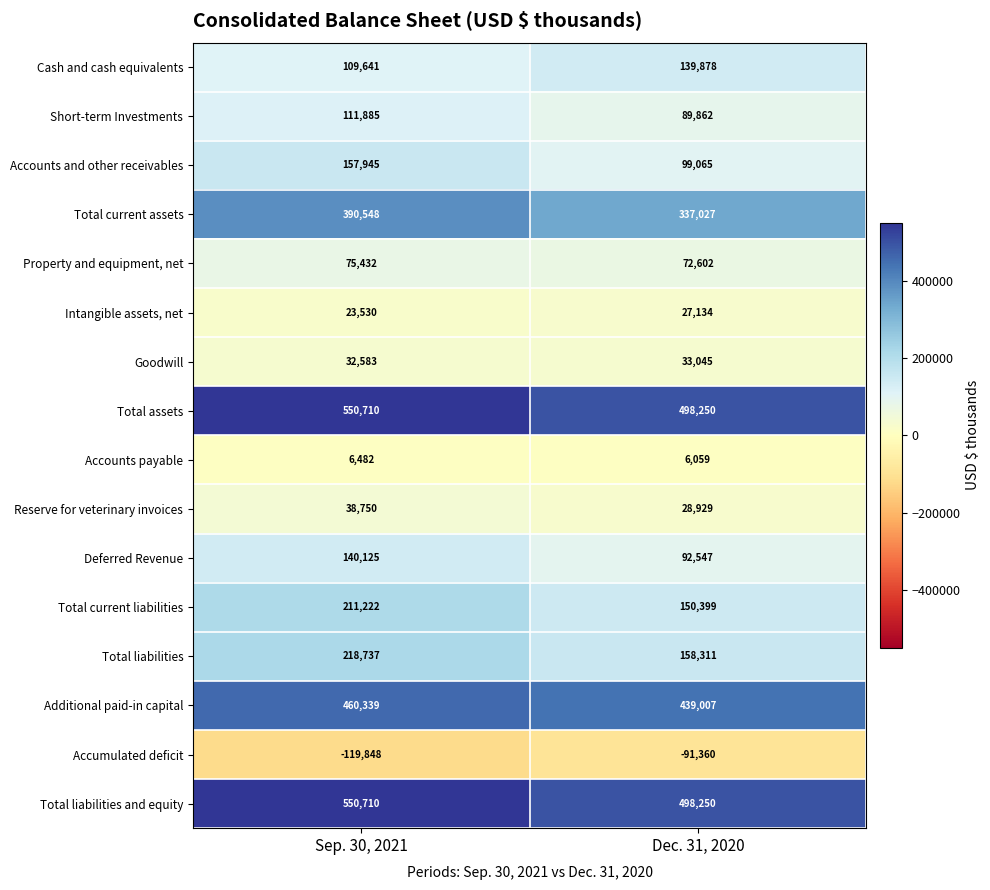

Is the value of Intangible assets, net at Dec. 31, 2020 greater than the value of Deferred Revenue at Sep. 30, 2021?

No